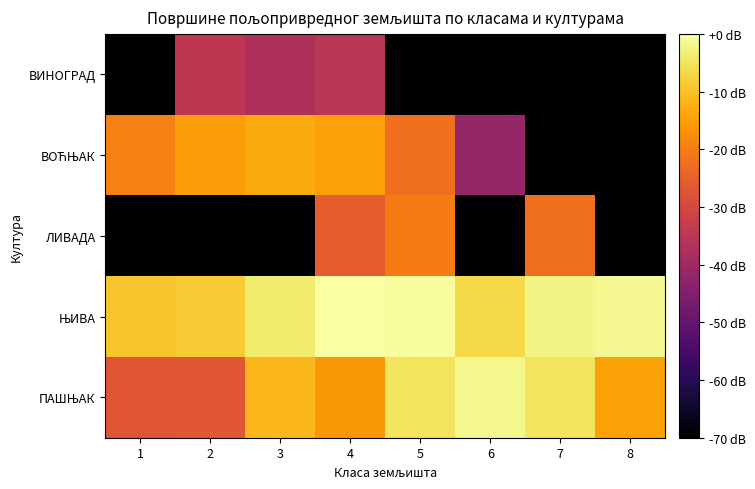

What is the total value across all series at 3?

-150.4